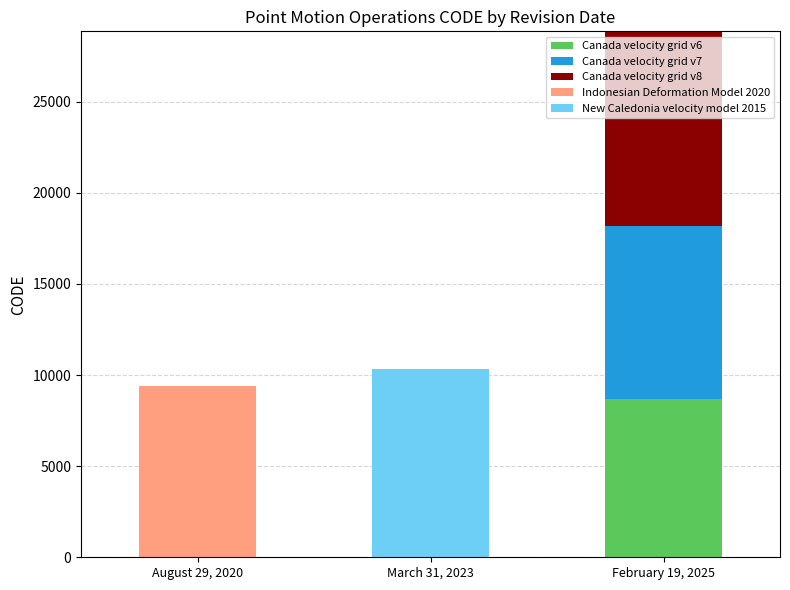

Are the bars horizontal?

No